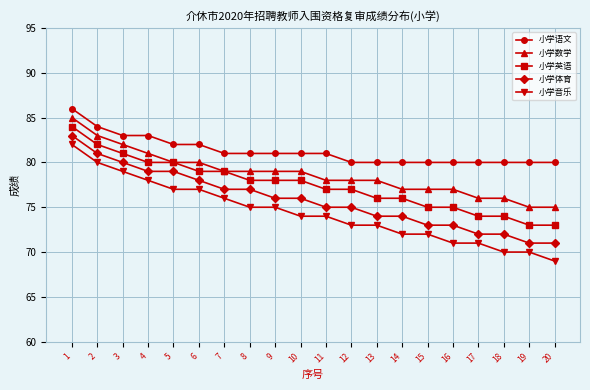

What is the maximum value shown in the chart?

86